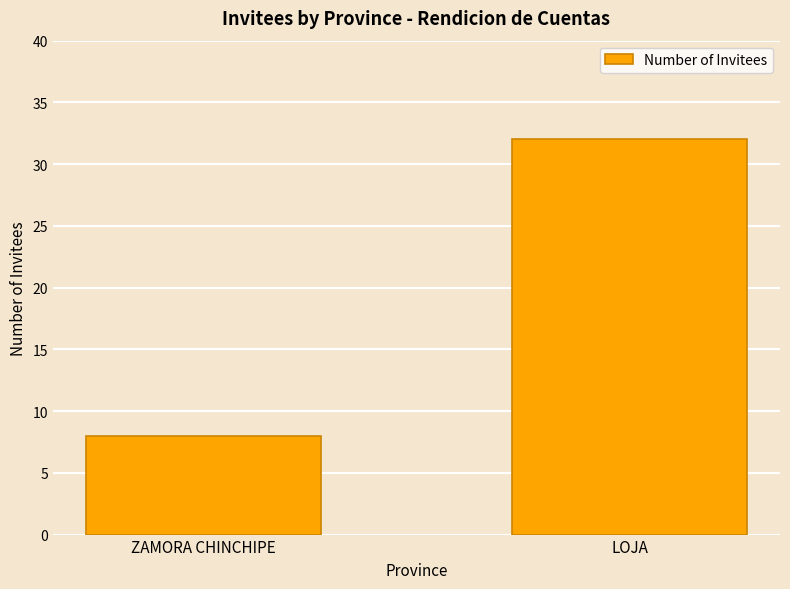

How many bars are there in total?

2